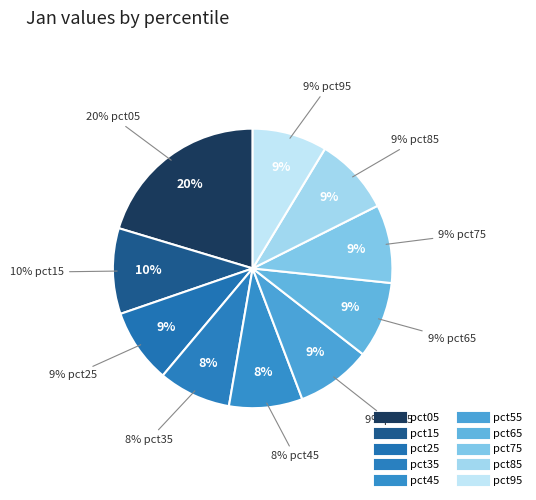

Approximately how many times larger is the value at pct85 compared to pct95?

1.0